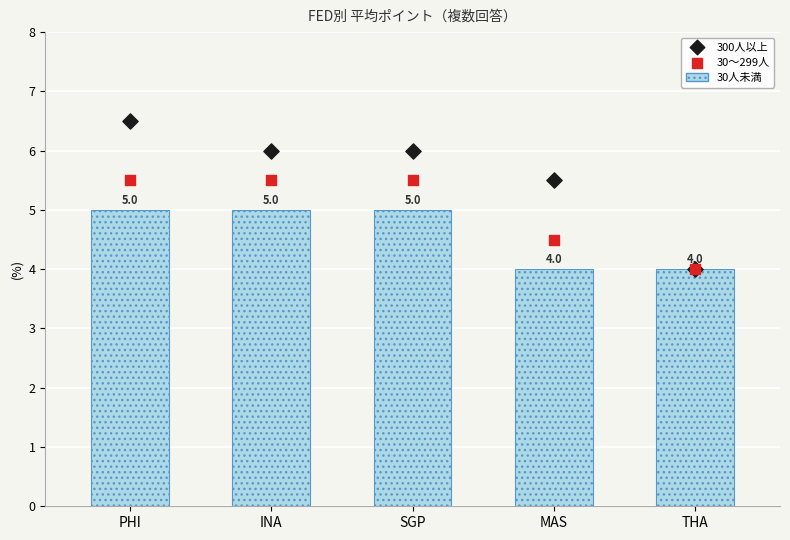

At which category is the sum across all series the highest?

PHI